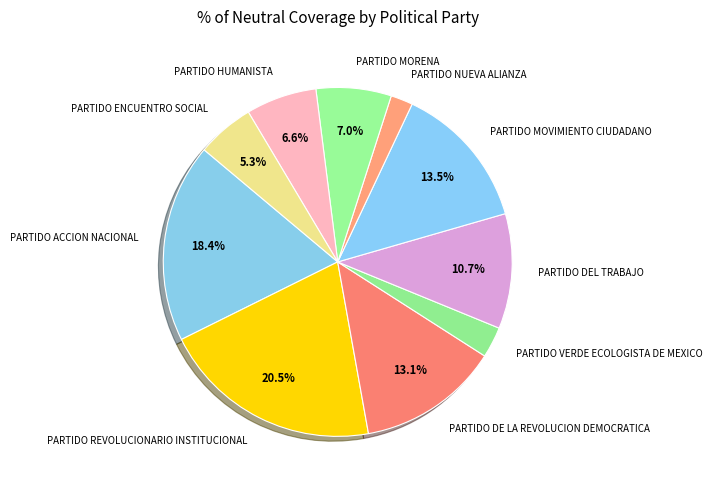

To the nearest percent, what is the combined percentage of PARTIDO MOVIMIENTO CIUDADANO and PARTIDO NUEVA ALIANZA?

16%